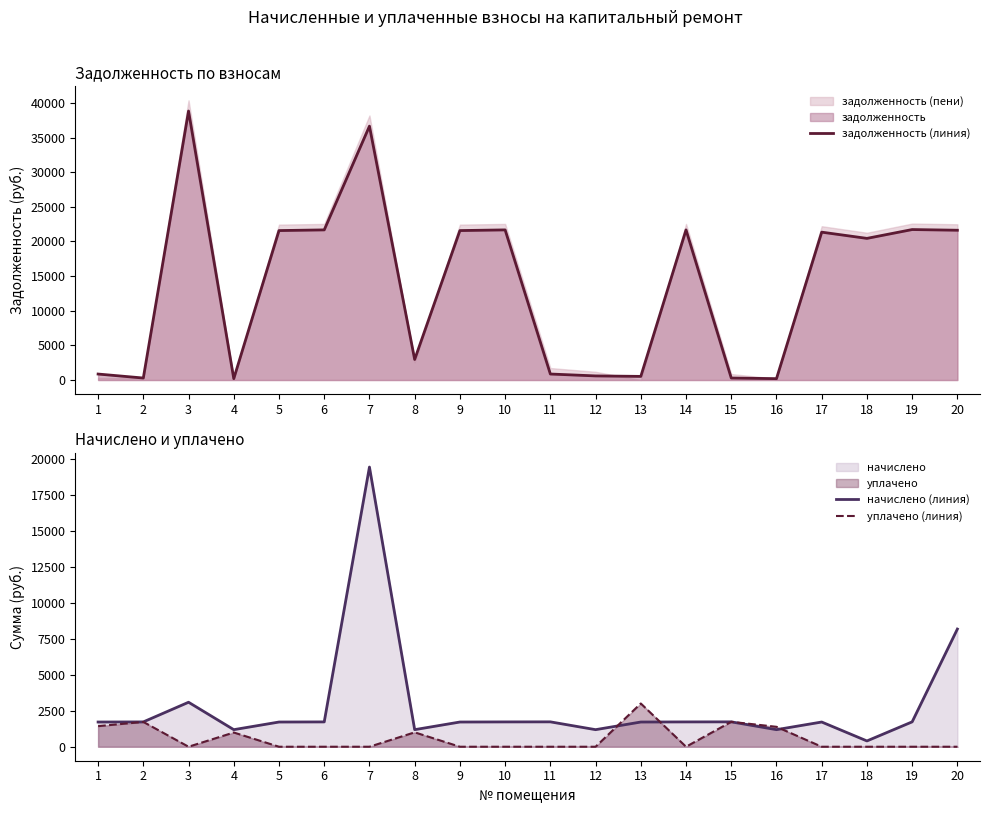

Which series has the largest total across all categories?

задолженность (линия)